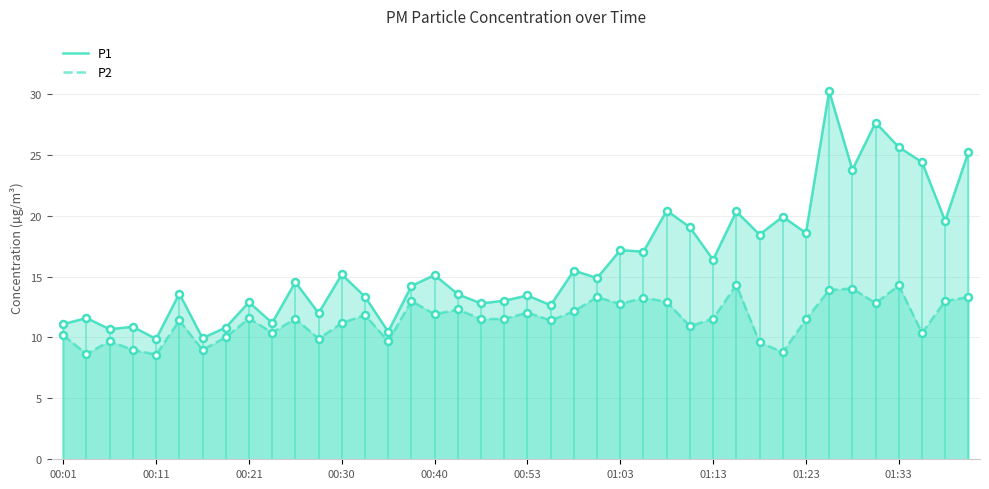

What is the total value across all series at 00:30?

26.4